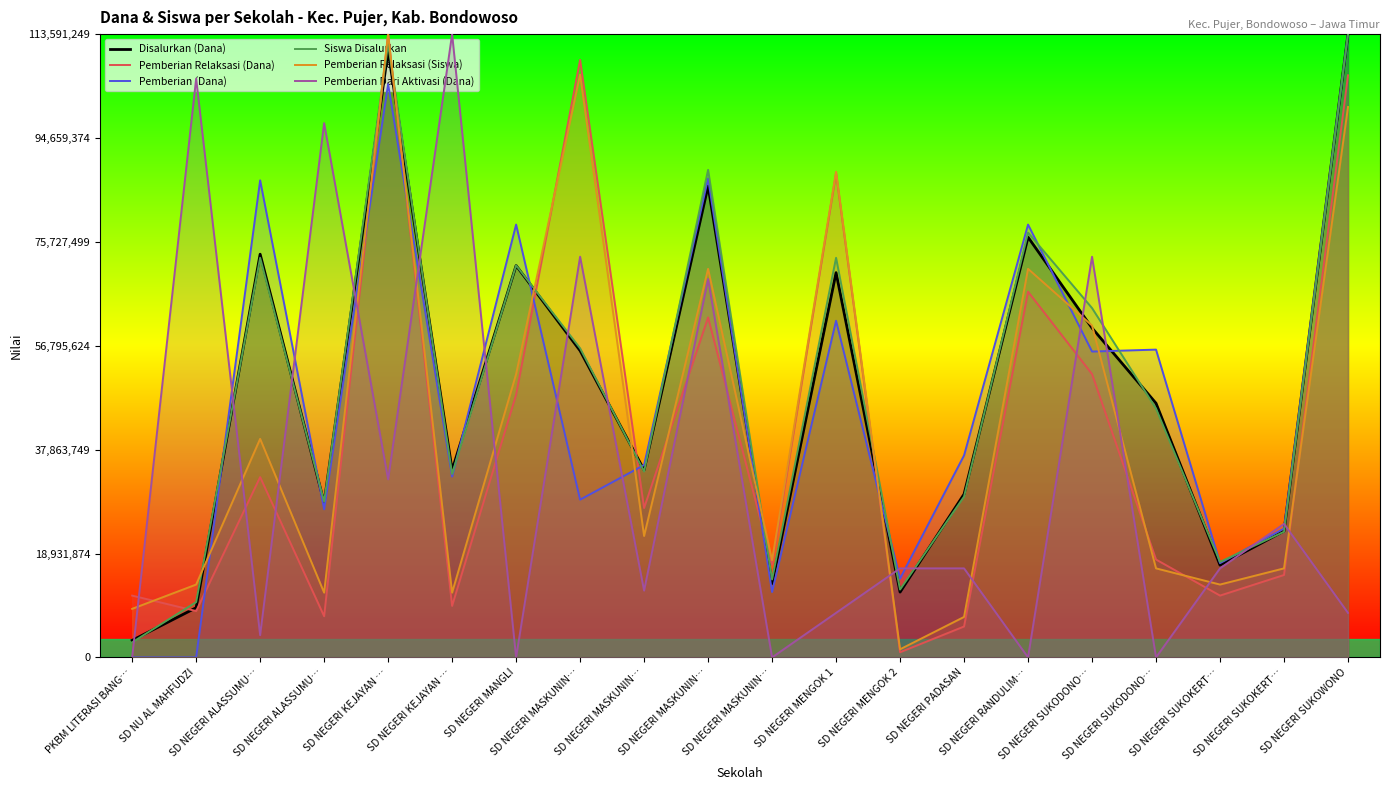

What is the difference between the Disalurkan (Dana) values at SD NEGERI MASKUNIN… and SD NEGERI KEJAYAN …?

21735000.0